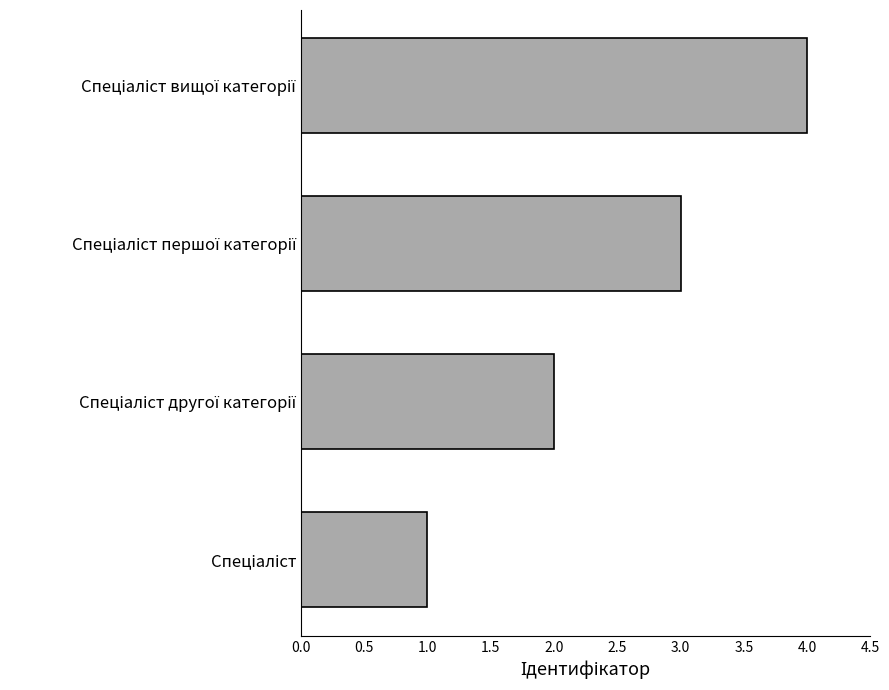

What is the minimum value shown in the chart?

1